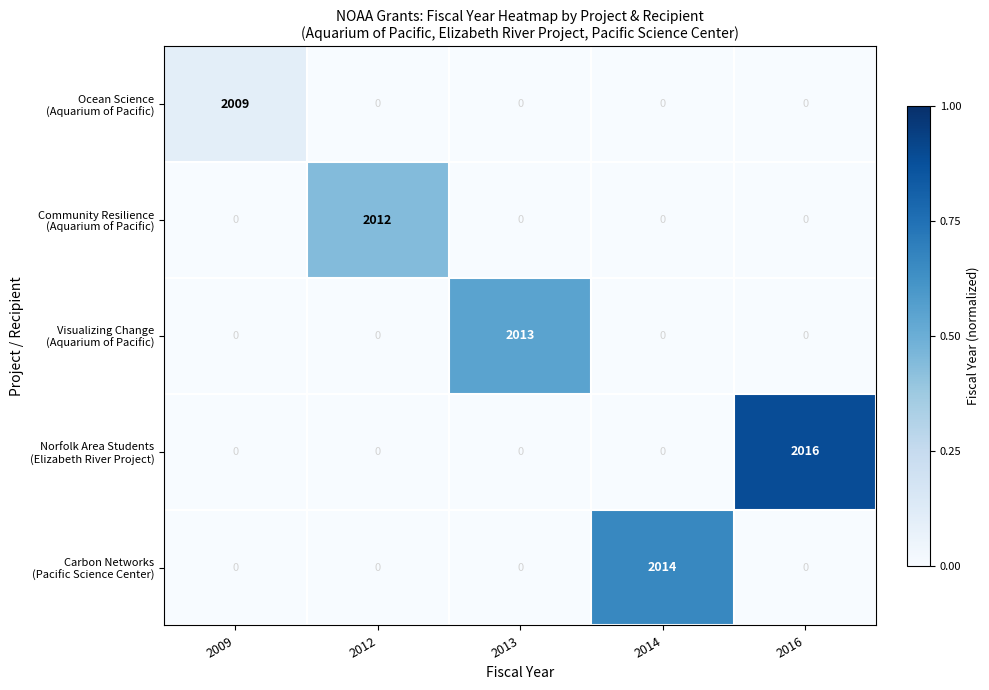

What is the maximum value shown in the chart?

2016